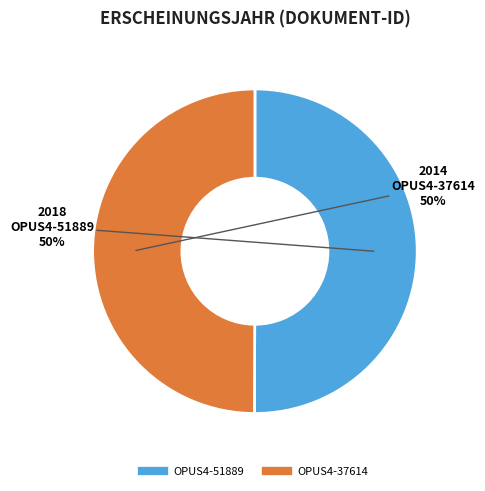

How many segments does this pie chart have?

2